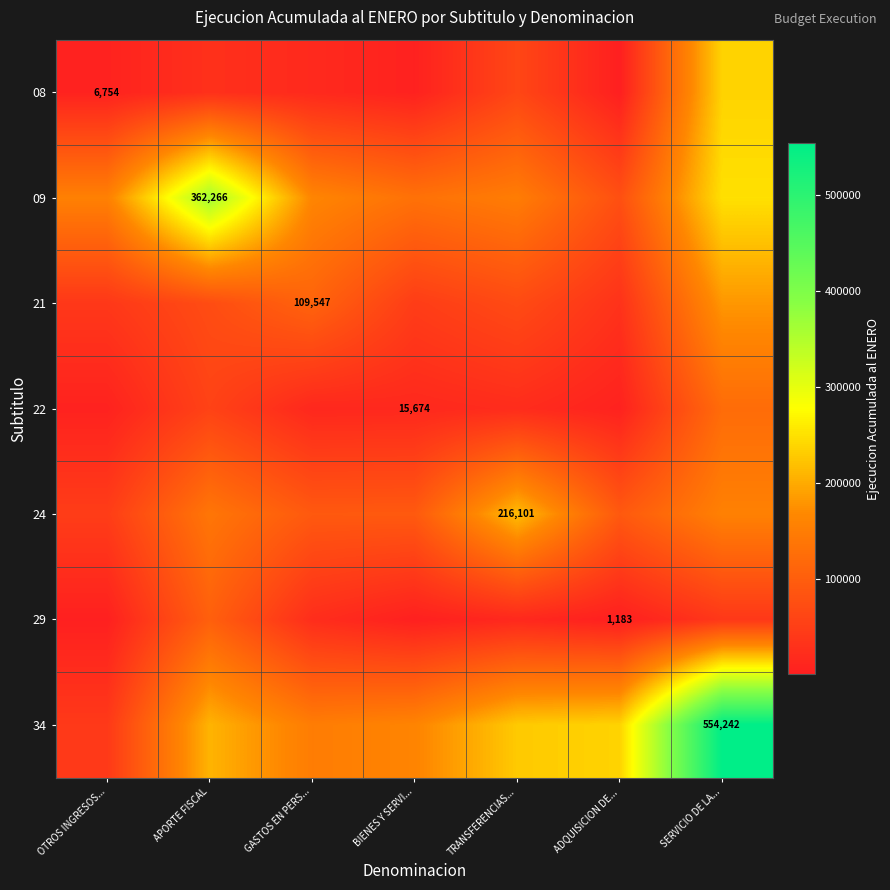

The 09 series shows 163081.6 at GASTOS EN PERS.... True or false?

True